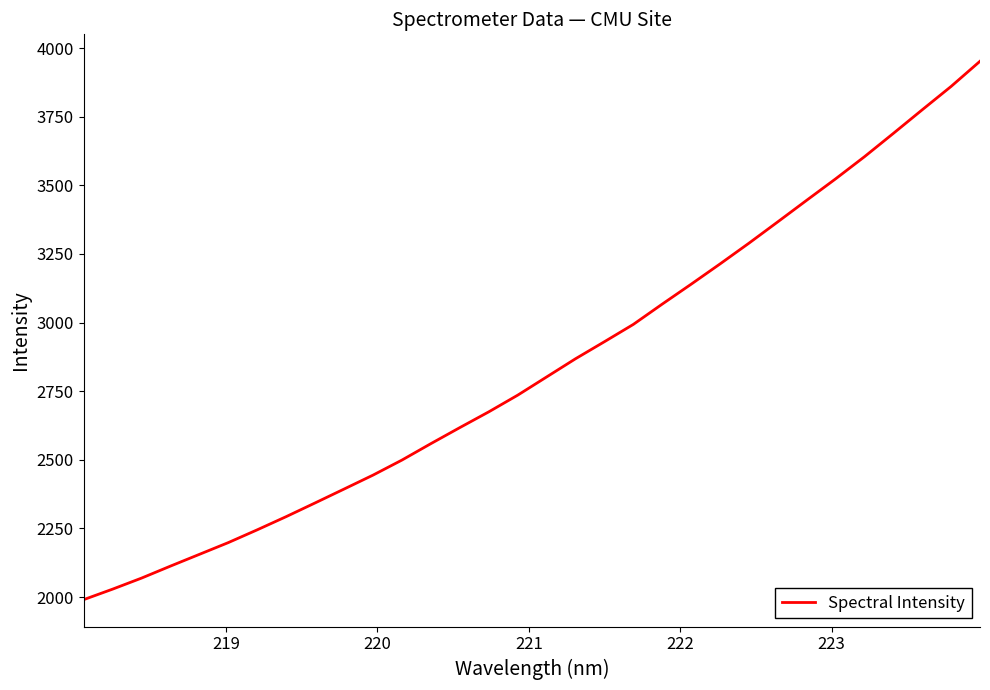

What is the difference between the maximum and minimum values?

1961.5